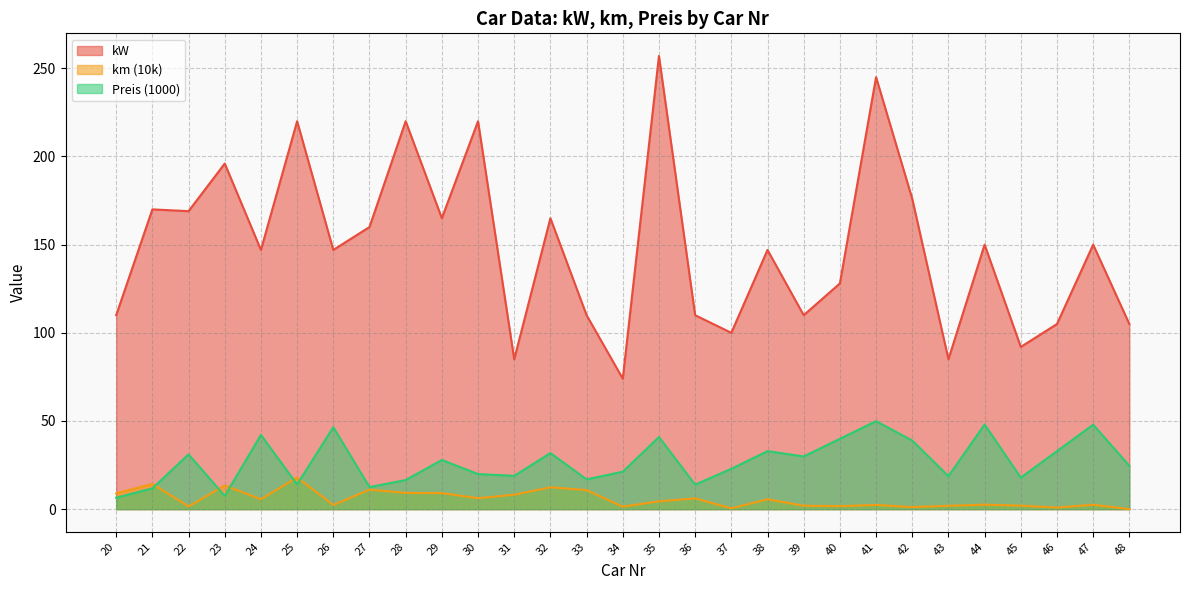

Where do km (10k) and Preis (1000) first cross each other?

21 and 22